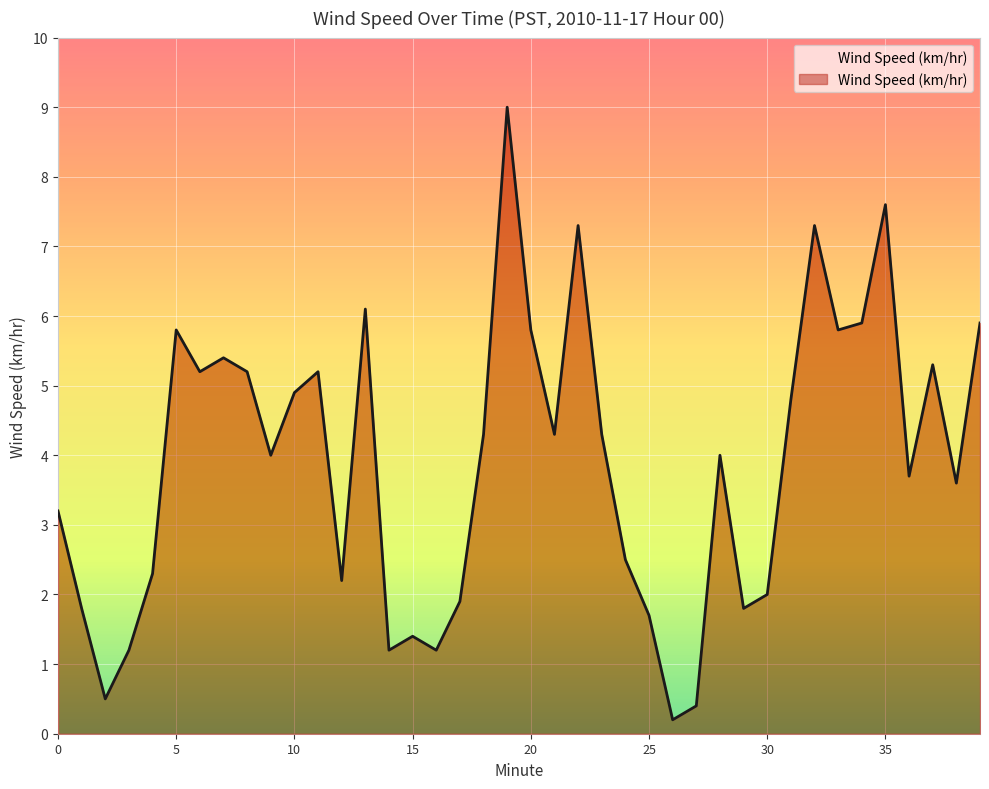

List the labels in order of value, largest first.

19, 35, 22, 32, 13, 34, 39, 5, 20, 33, 7, 37, 6, 8, 11, 10, 31, 18, 21, 23, 9, 28, 36, 38, 0, 24, 4, 12, 30, 17, 1, 29, 25, 15, 3, 14, 16, 2, 27, 26